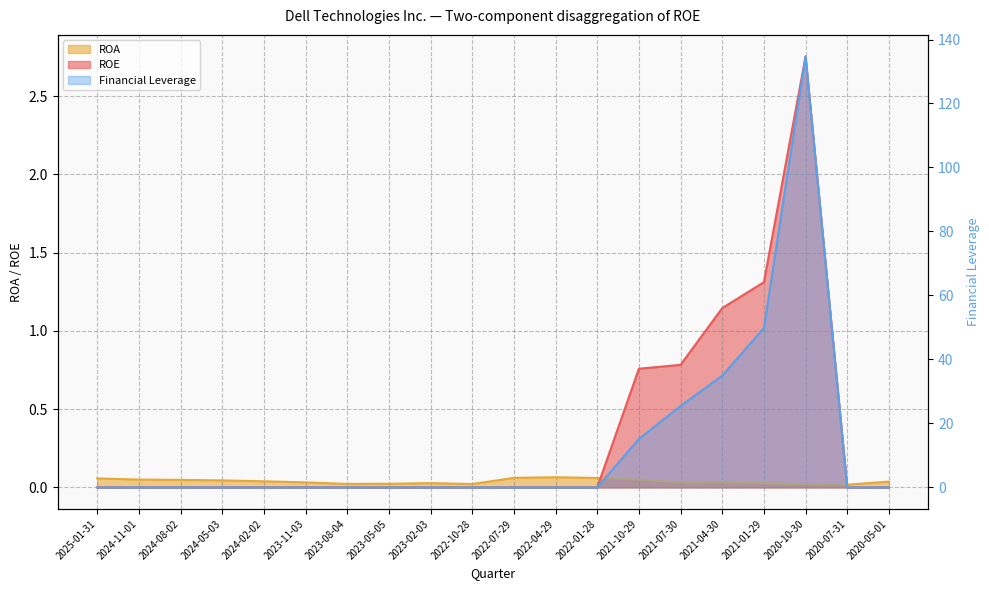

After their last crossing, which series has the higher values: Financial Leverage or ROA?

ROA